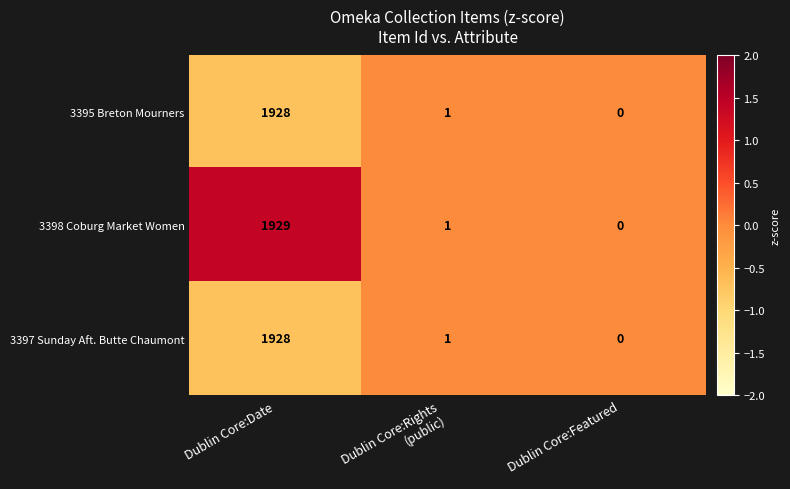

Reading left to right, list all the values displayed in this chart.

3395 Breton Mourners: 1928	1	0
3398 Coburg Market Women: 1929	1	0
3397 Sunday Aft. Butte Chaumont: 1928	1	0